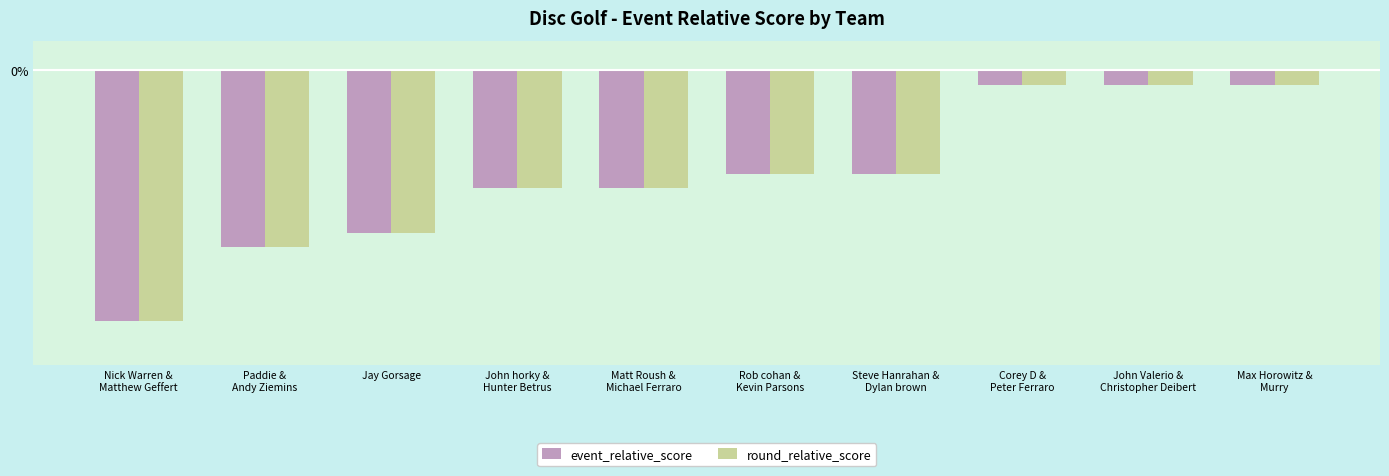

Are the bars horizontal?

No